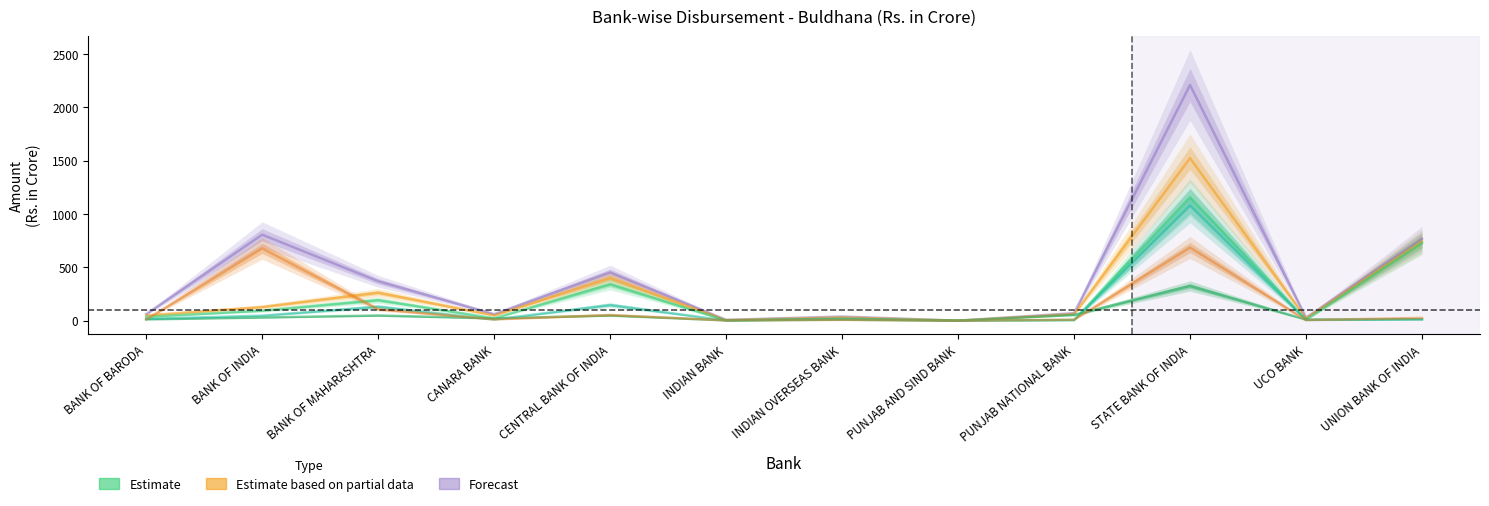

Which series has the largest total across all categories?

Forecast